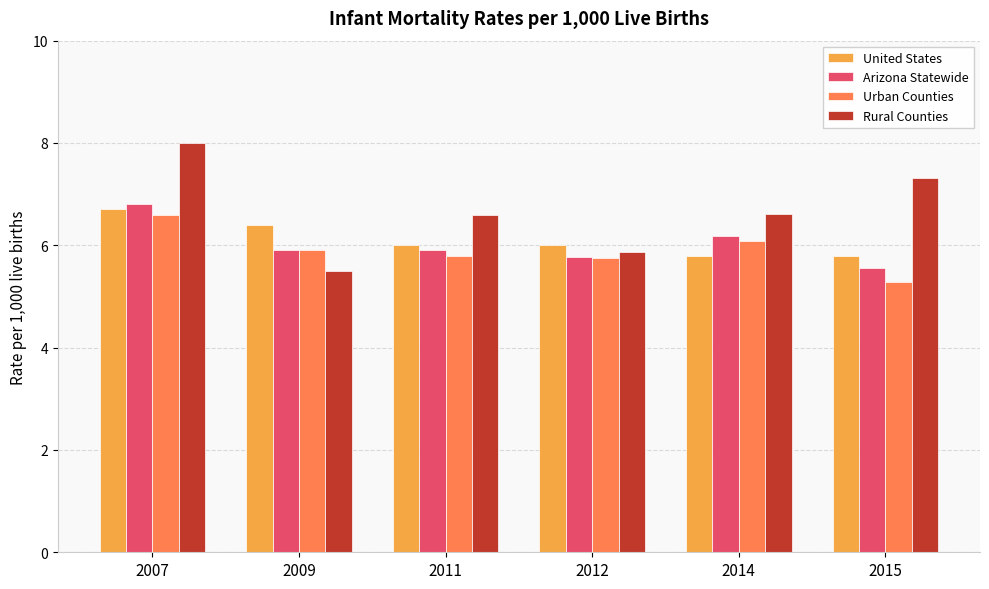

The Arizona Statewide series shows 5.9 at 2009. True or false?

True